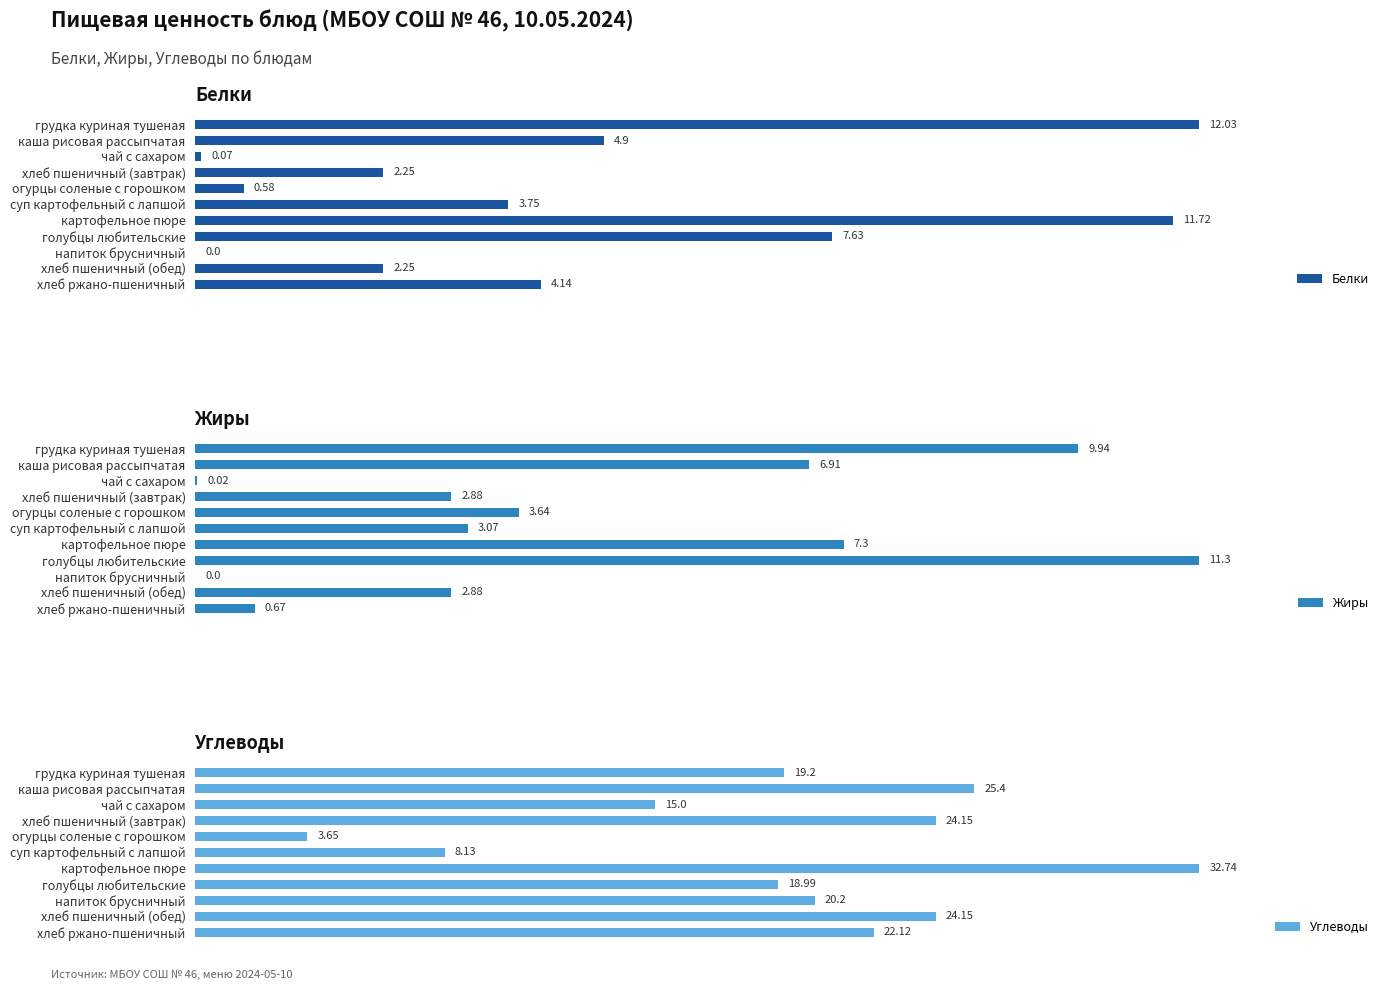

At which label is Белки closest to 6?

каша рисовая рассыпчатая